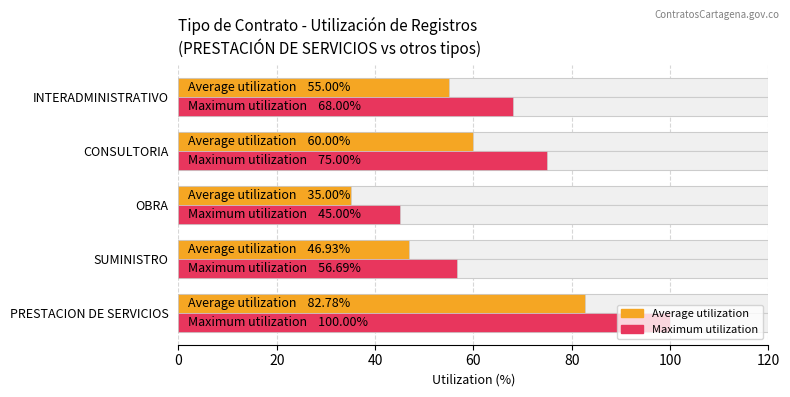

Which series has the largest total across all categories?

Maximum utilization